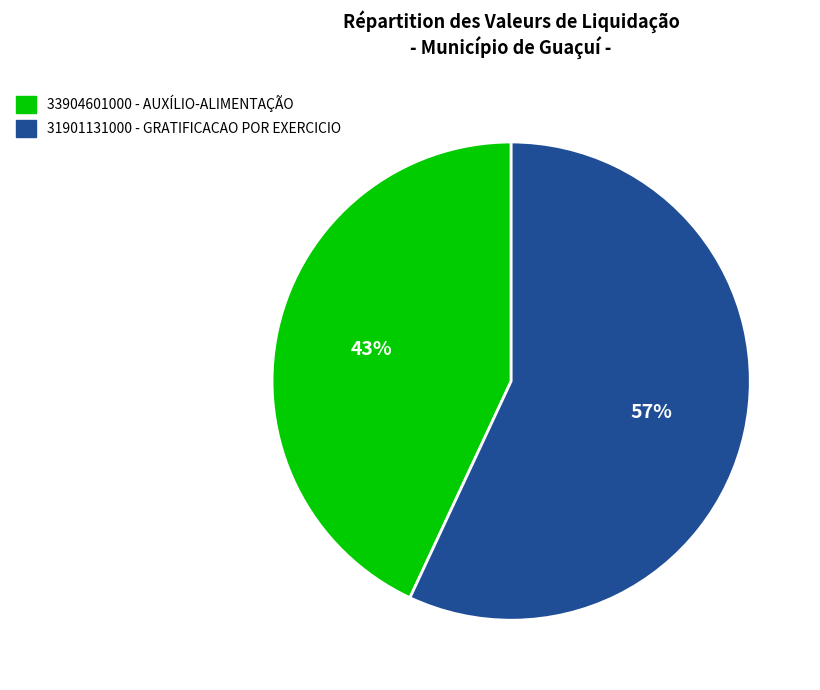

Approximately how many times larger is the value at 33904601000 - AUXÍLIO-ALIMENTAÇÃO compared to 31901131000 - GRATIFICACAO POR EXERCICIO?

0.8